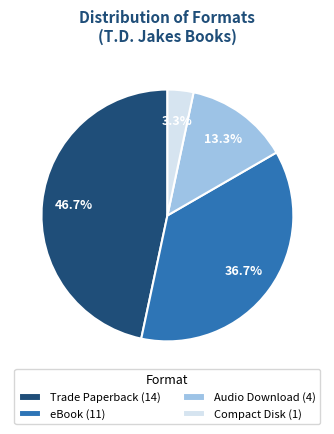

To the nearest percent, what is the combined percentage of Compact Disk and Audio Download?

17%